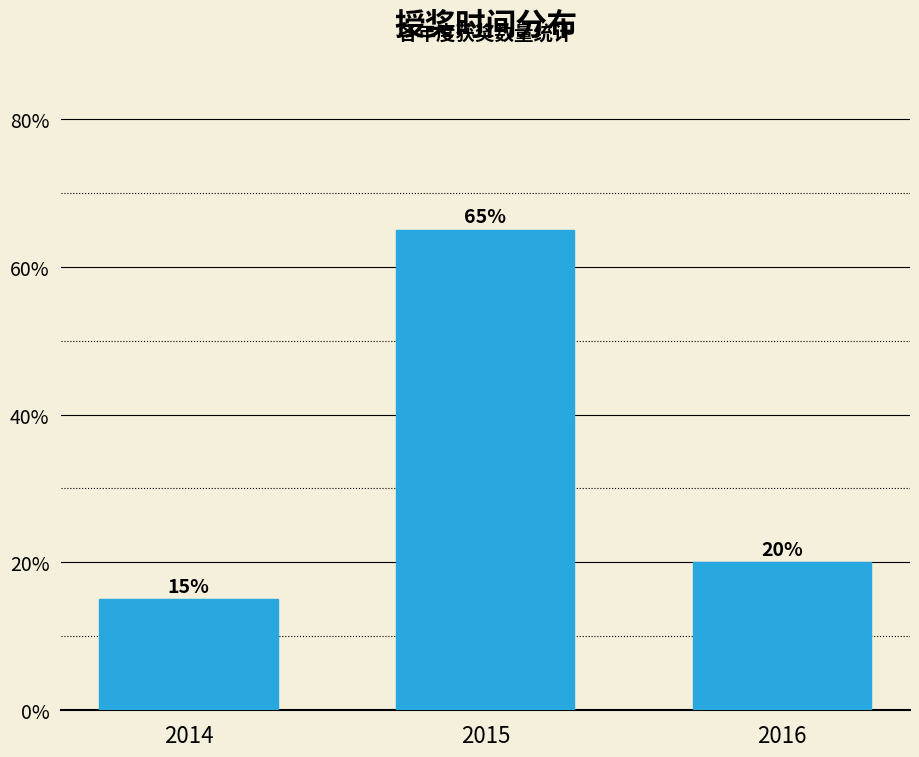

Reading left to right, transcribe all the data shown in this chart.

15	65	20